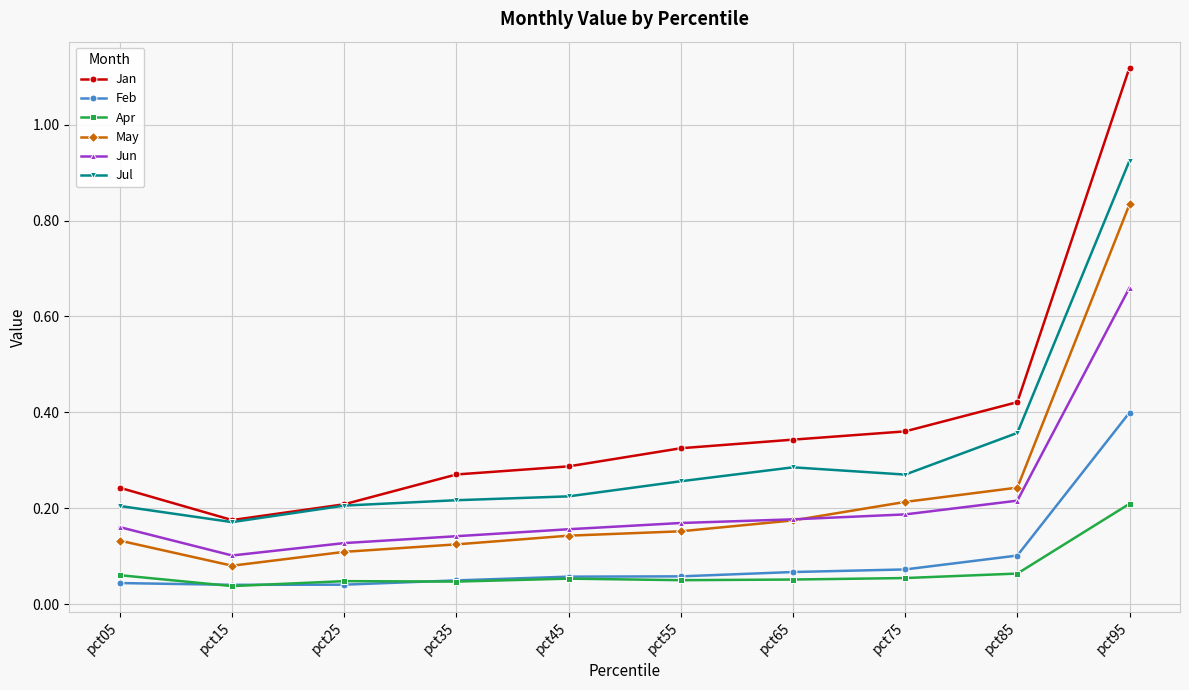

How many Jun values are between 0 and 1?

10